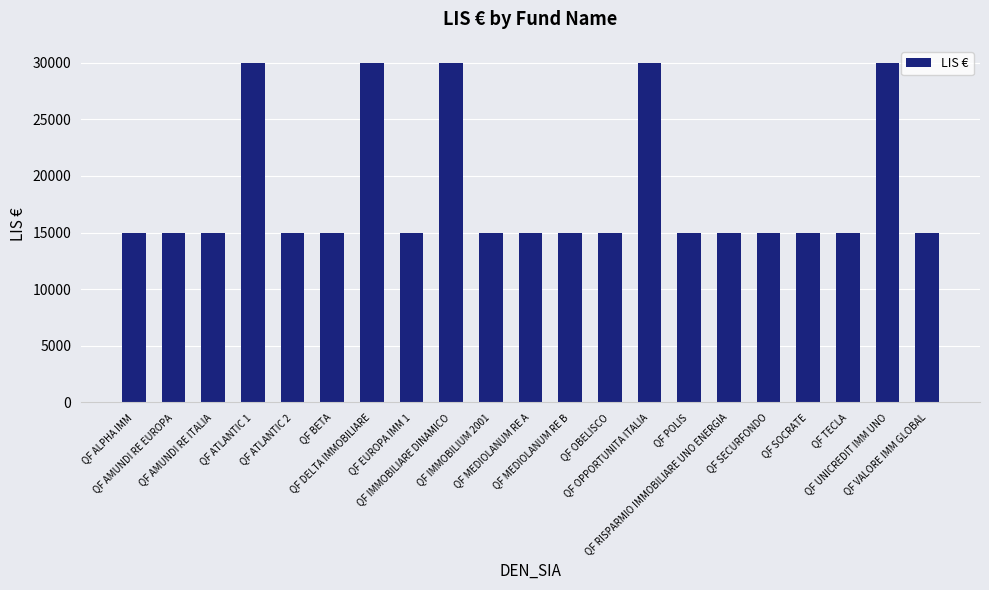

What is the smallest value displayed?

15000